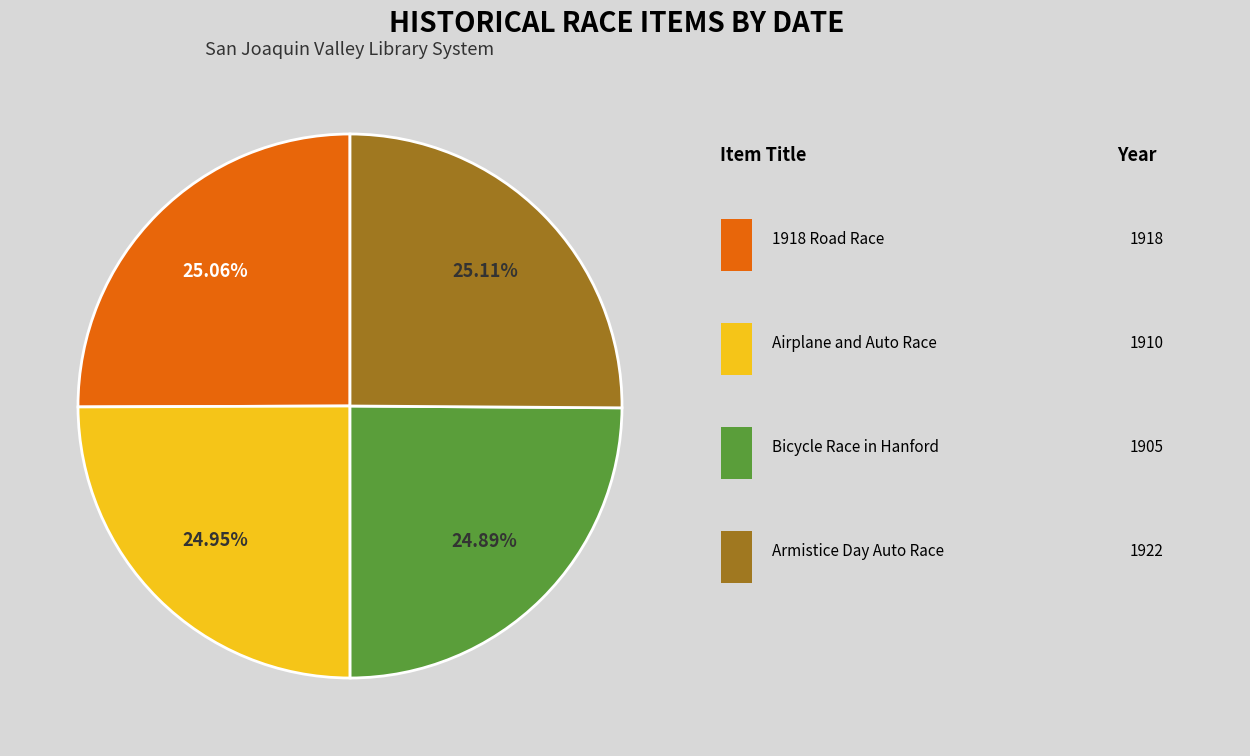

Is there any slice that represents more than half of the pie?

No